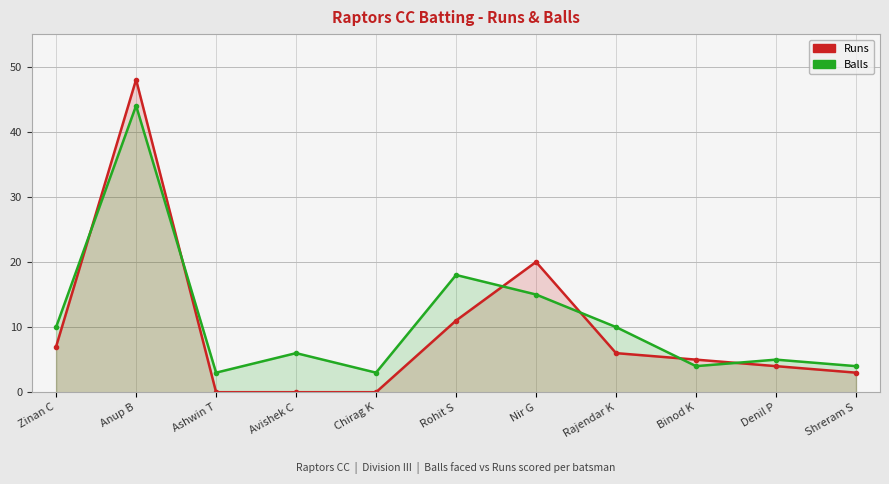

What is the label of the 7th point from the right?

Chirag K